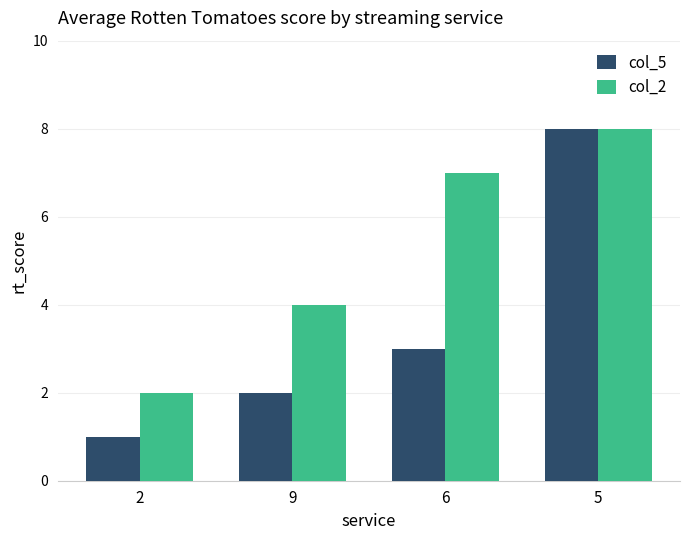

Rank the series at 6 from lowest to highest value.

col_5, col_2